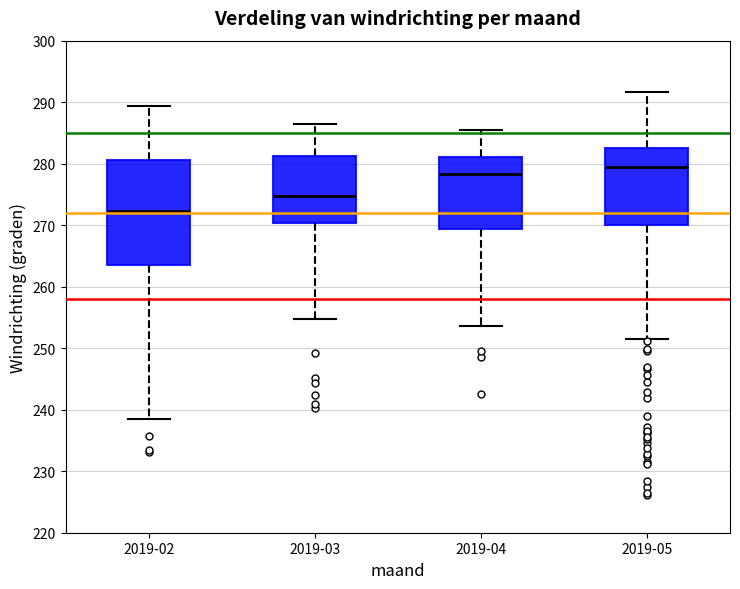

Reading left to right, read every box against the y-axis: the position of its median line, the range the box covers, and the ends of its whiskers. The values are not printed on the chart, so give them approximately, as read against the axis.

2019-02: median 272, box 264 to 281, whiskers 238 to 289
2019-03: median 275, box 270 to 281, whiskers 255 to 286
2019-04: median 278, box 269 to 281, whiskers 254 to 285
2019-05: median 279, box 270 to 283, whiskers 251 to 292